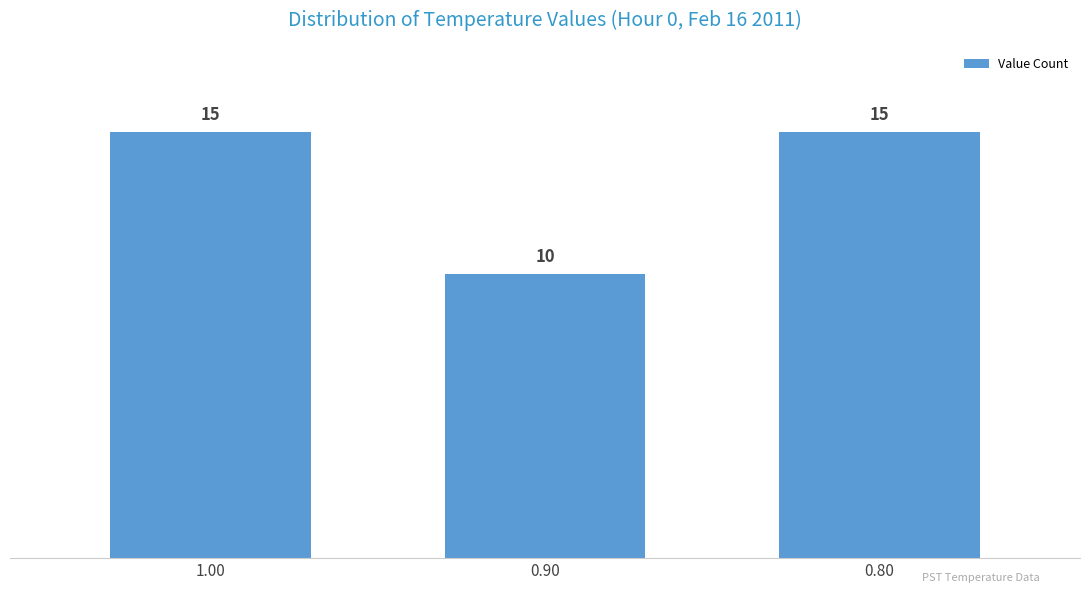

What is the smallest value displayed?

10